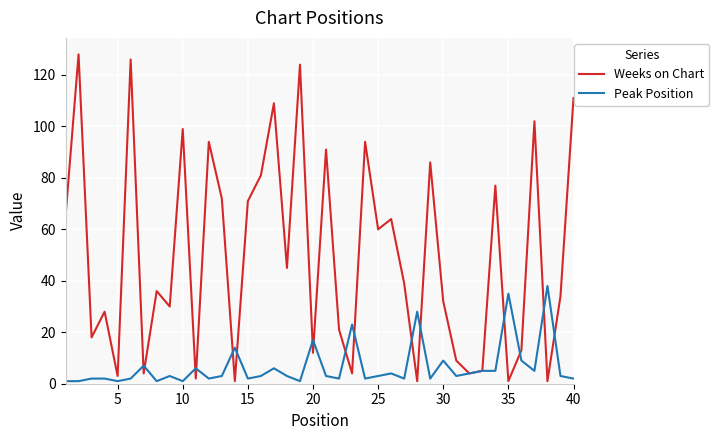

Which series has the largest range (max minus min)?

Weeks on Chart